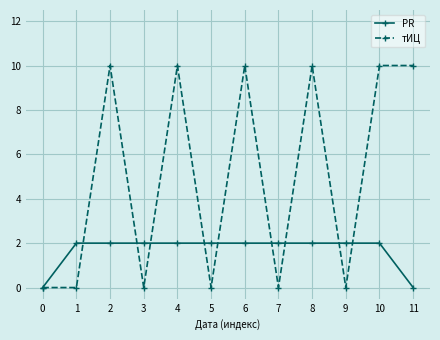

Which series has the largest range (max minus min)?

тИЦ